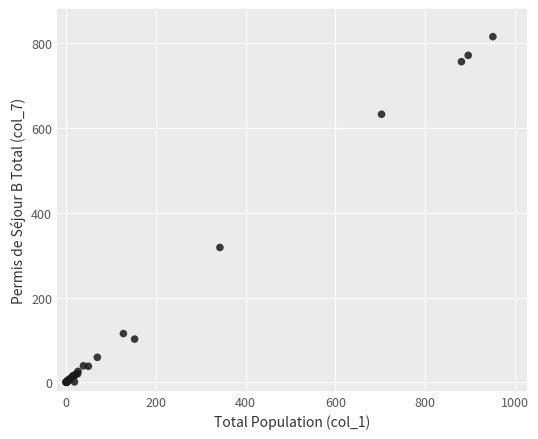

What Y value in the scatter plot is closest to 407?

318